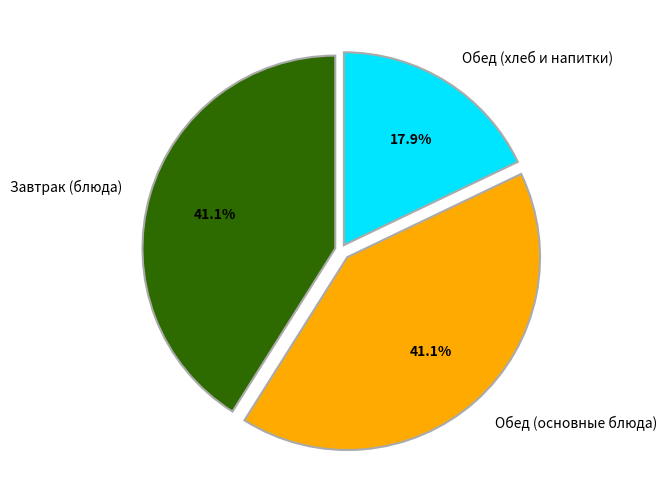

What is the smallest slice in the pie chart?

Обед (хлеб и напитки)